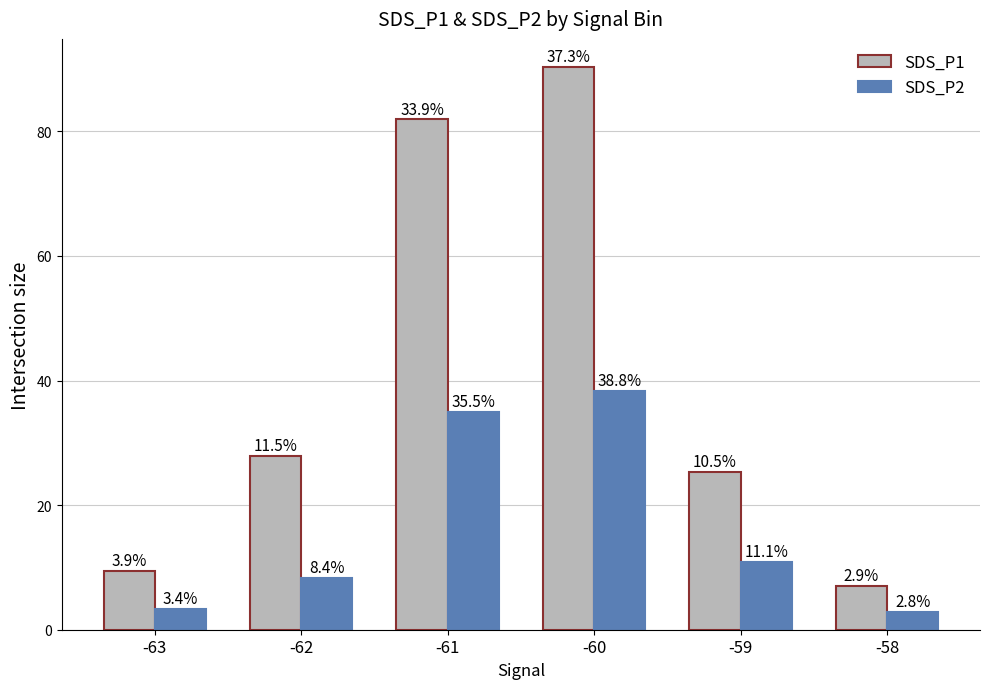

Which label corresponds to the largest value in the chart?

-60